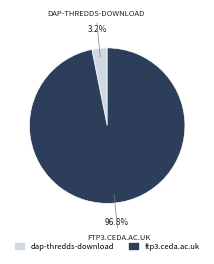

To the nearest percent, what is the average slice percentage?

50%